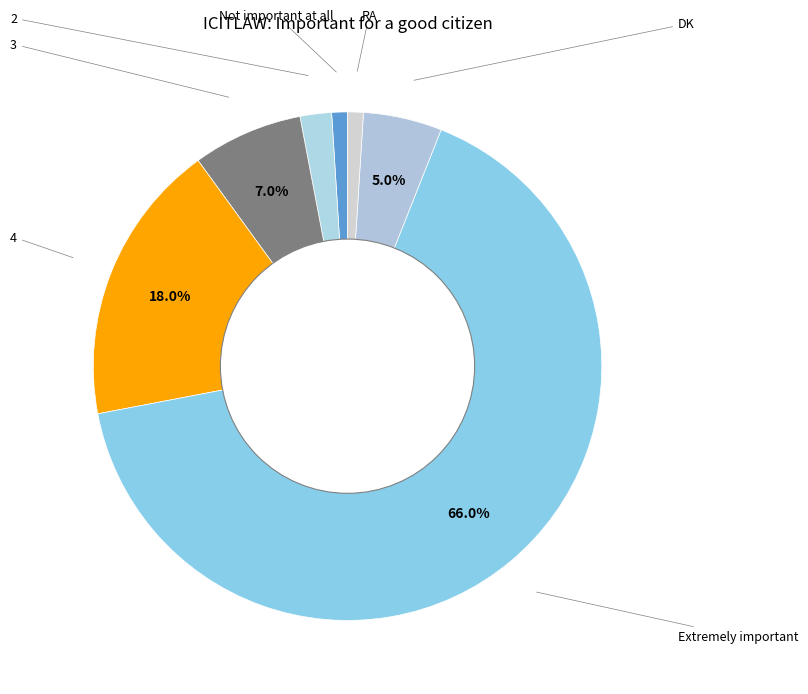

To the nearest percent, what is the combined percentage of 3 and RA?

8%